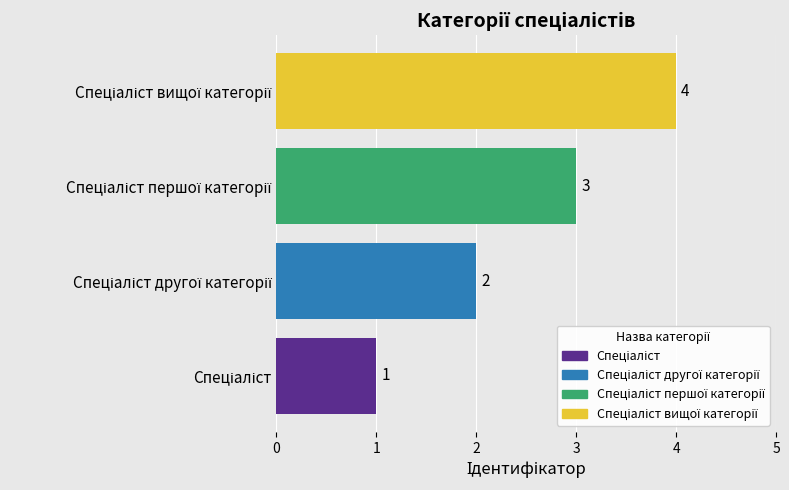

What is the difference between the maximum and minimum values?

3